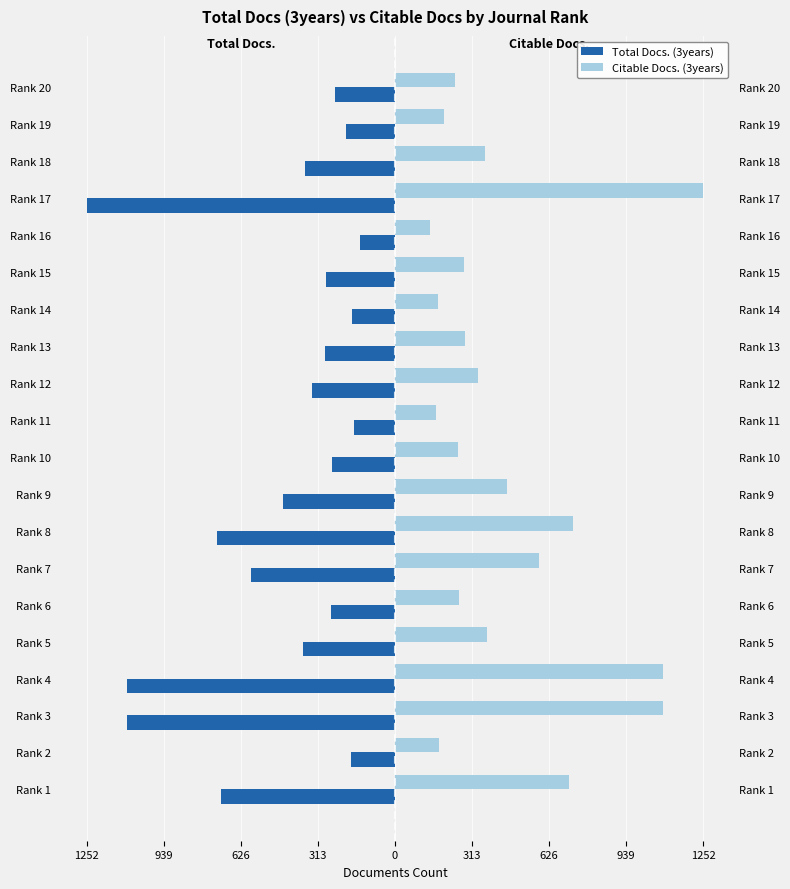

Which series has the largest range (max minus min)?

Total Docs. (3years)